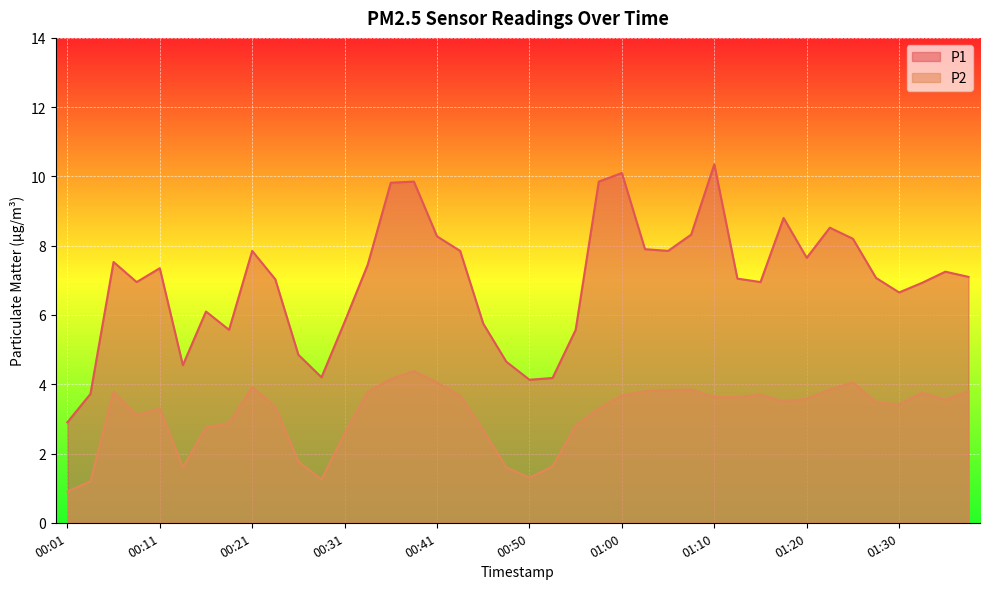

Does the chart display data point markers on the line(s)?

No